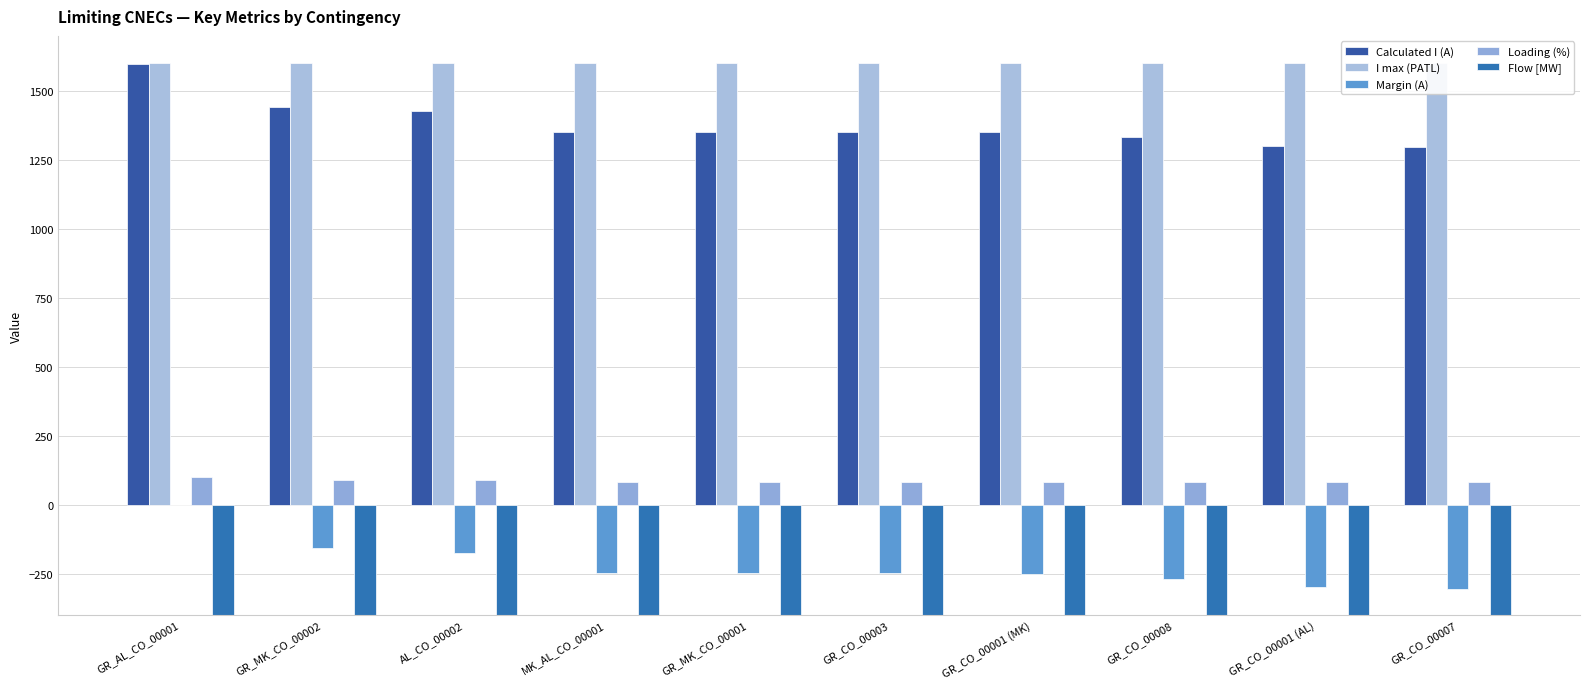

How many series are shown in this chart?

5